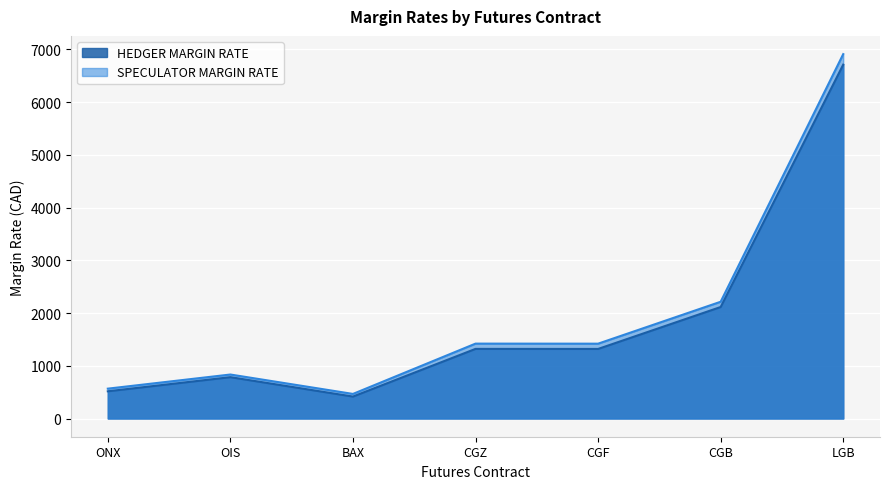

Where is the first local minimum for SPECULATOR MARGIN RATE?

BAX